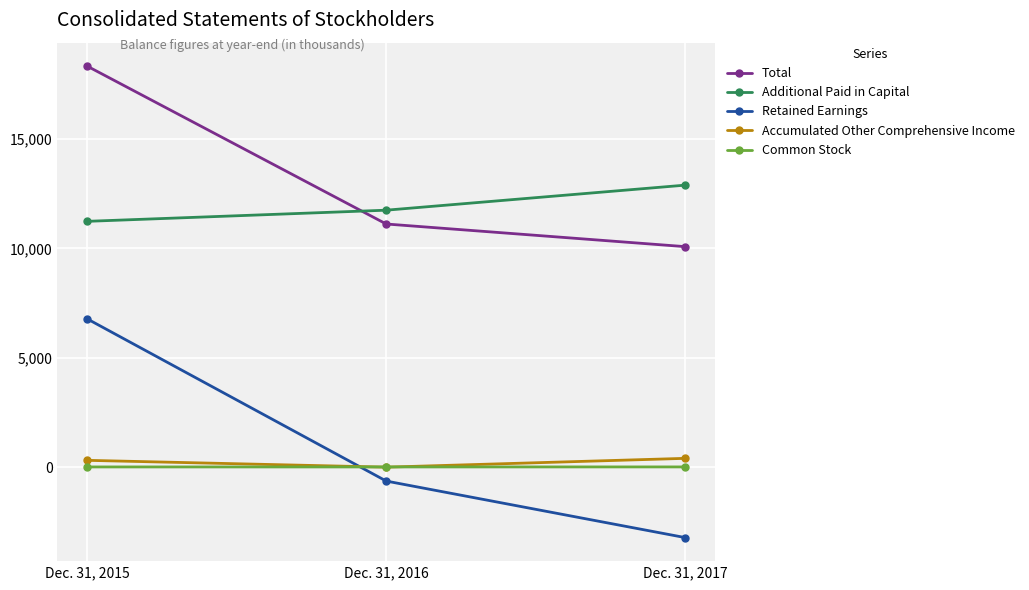

What is the average value of the Accumulated Other Comprehensive Income series?

236